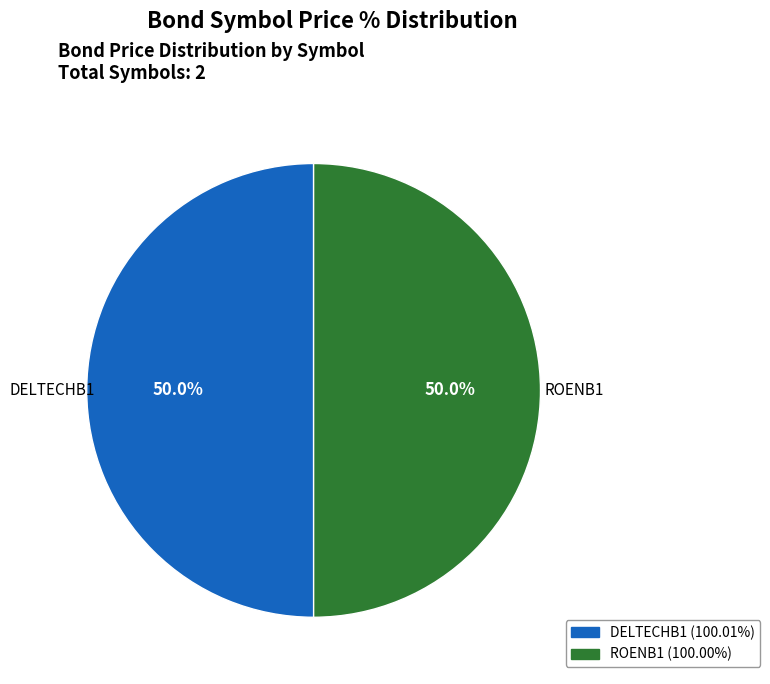

To the nearest percent, what portion does ROENB1 represent?

50%